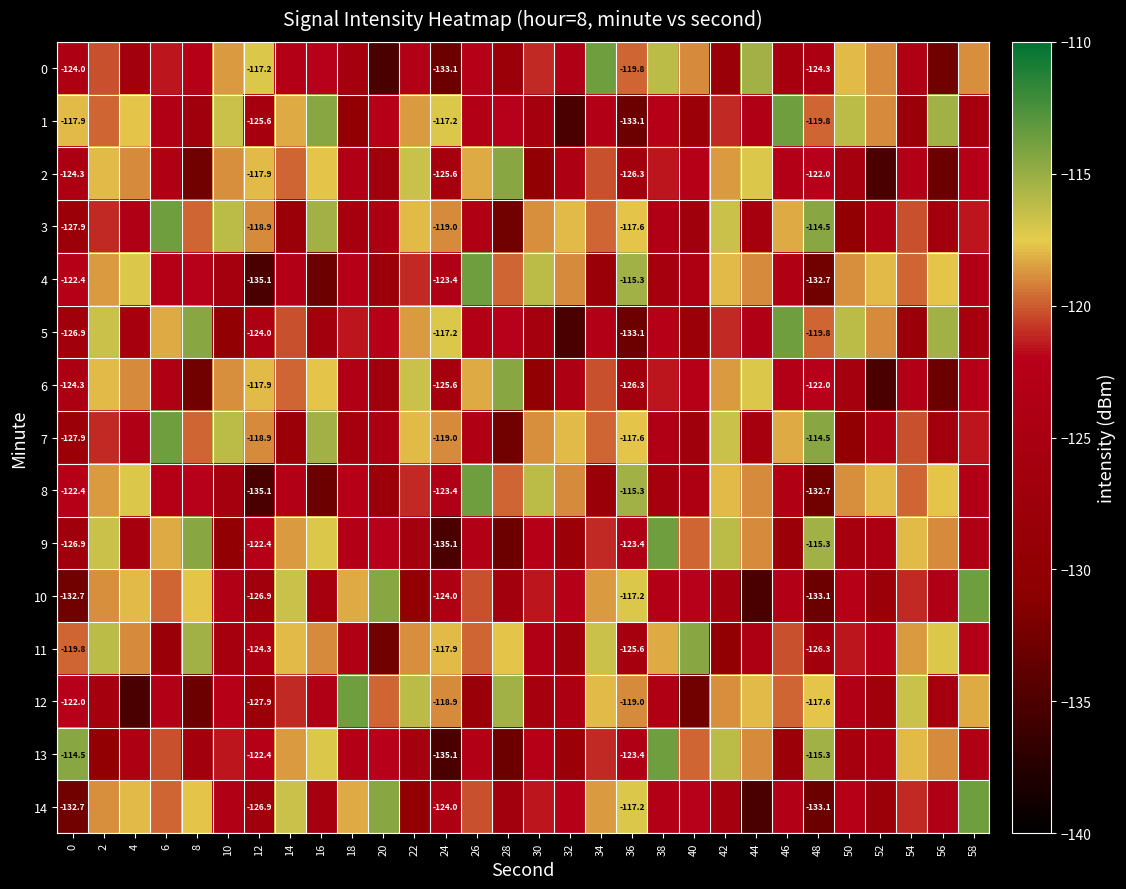

What is the highest value of the 14 series?

-113.6